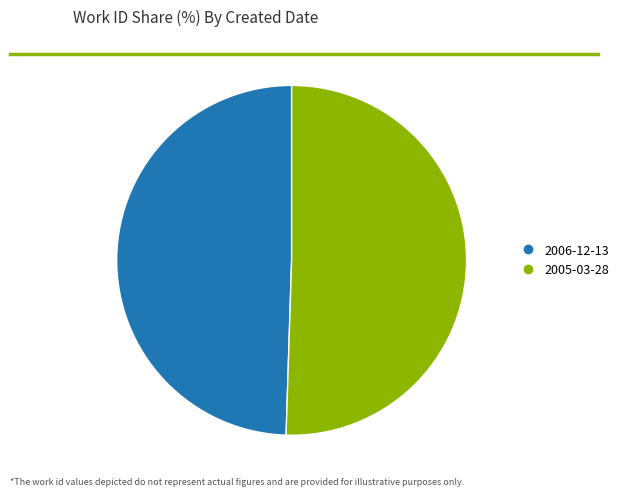

Is there a majority slice in this chart?

Yes